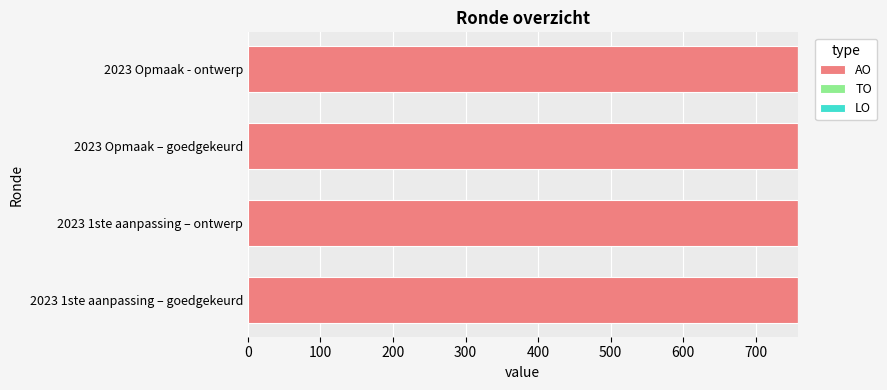

Is the value of LO at 2023 Opmaak - ontwerp greater than the value of AO at 2023 Opmaak – goedgekeurd?

No